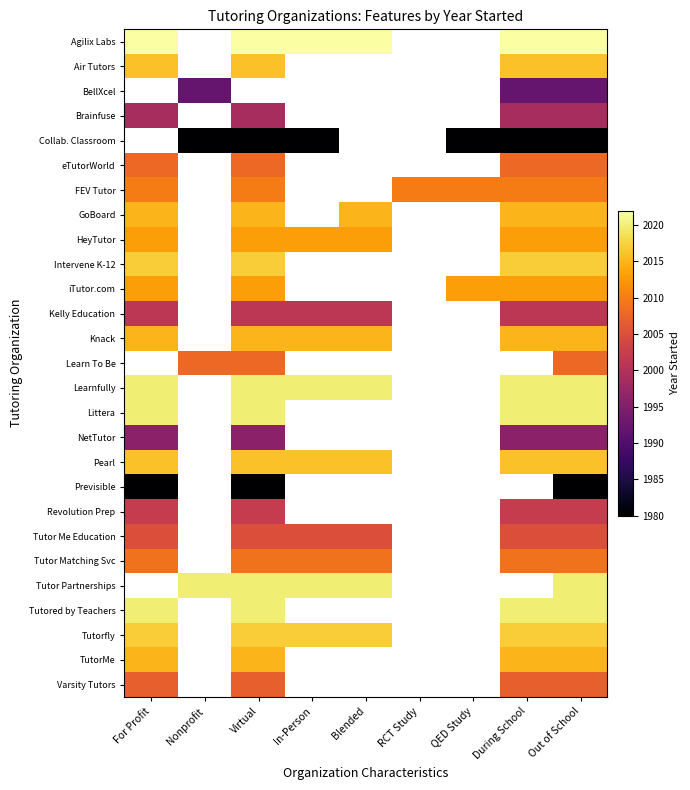

At how many categories does at least one series exceed 1626?

9